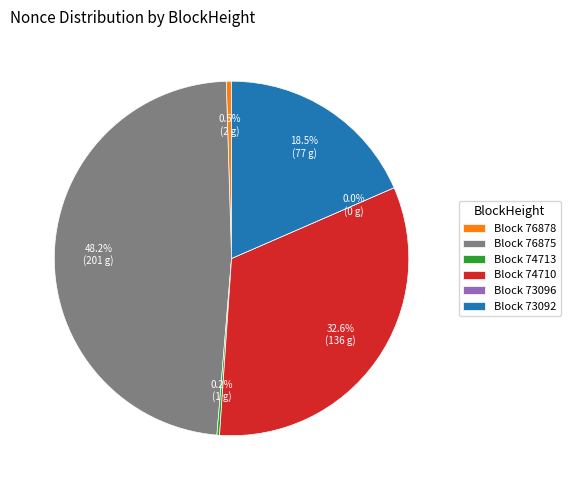

To the nearest percent, what portion does 73092 represent?

18%